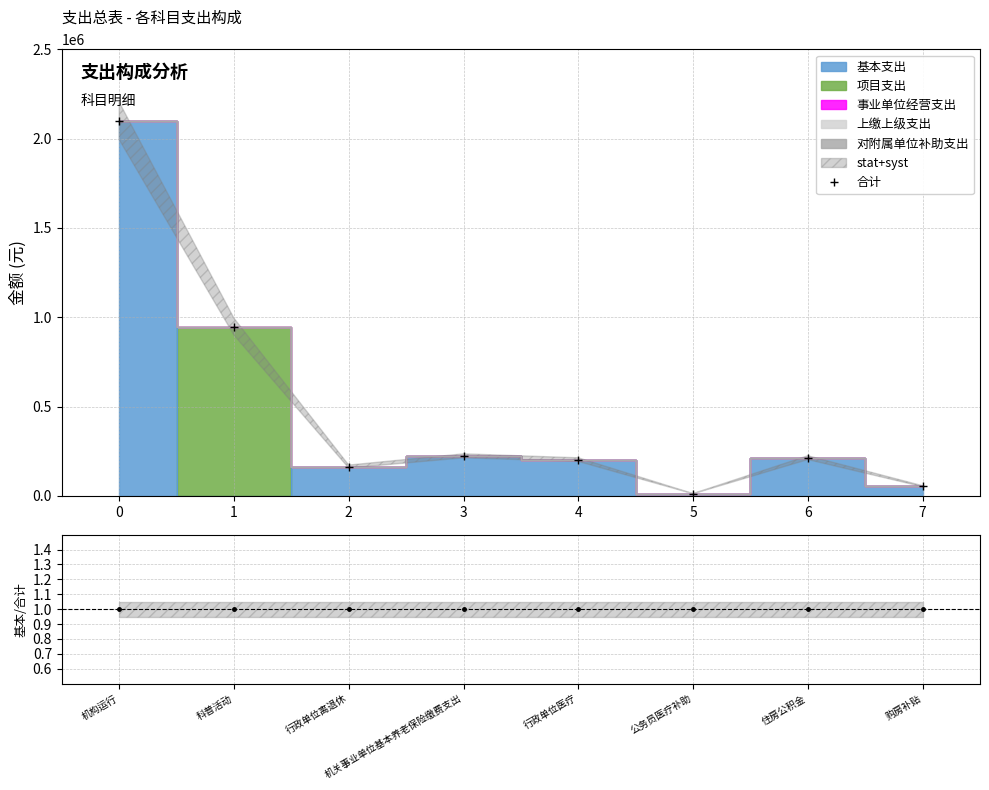

Reading left to right, extract all data points from this chart.

基本支出: 机构运行=2098703.6	科普活动=0.0	行政单位离退休=164672.4	机关事业单位基本养老保险缴费支出=224734.6	行政单位医疗=203544.1	公务员医疗补助=13008.5	住房公积金=214483.0	购房补贴=54657.1
项目支出: 机构运行=0.0	科普活动=947422.3	行政单位离退休=0.0	机关事业单位基本养老保险缴费支出=0.0	行政单位医疗=0.0	公务员医疗补助=0.0	住房公积金=0.0	购房补贴=0.0
事业单位经营支出: 机构运行=0.0	科普活动=0.0	行政单位离退休=0.0	机关事业单位基本养老保险缴费支出=0.0	行政单位医疗=0.0	公务员医疗补助=0.0	住房公积金=0.0	购房补贴=0.0
上缴上级支出: 机构运行=0.0	科普活动=0.0	行政单位离退休=0.0	机关事业单位基本养老保险缴费支出=0.0	行政单位医疗=0.0	公务员医疗补助=0.0	住房公积金=0.0	购房补贴=0.0
对附属单位补助支出: 机构运行=0.0	科普活动=0.0	行政单位离退休=0.0	机关事业单位基本养老保险缴费支出=0.0	行政单位医疗=0.0	公务员医疗补助=0.0	住房公积金=0.0	购房补贴=0.0